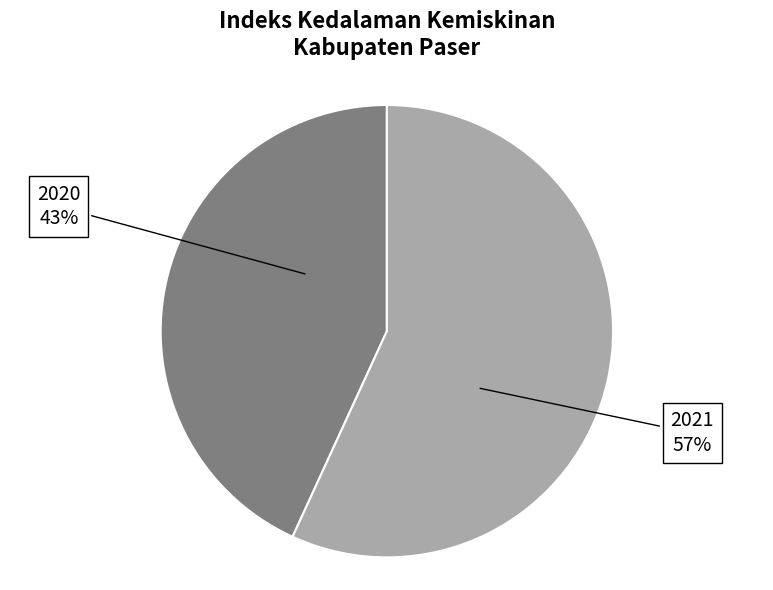

To the nearest percent, what is the difference between the largest and smallest slice percentages?

14%